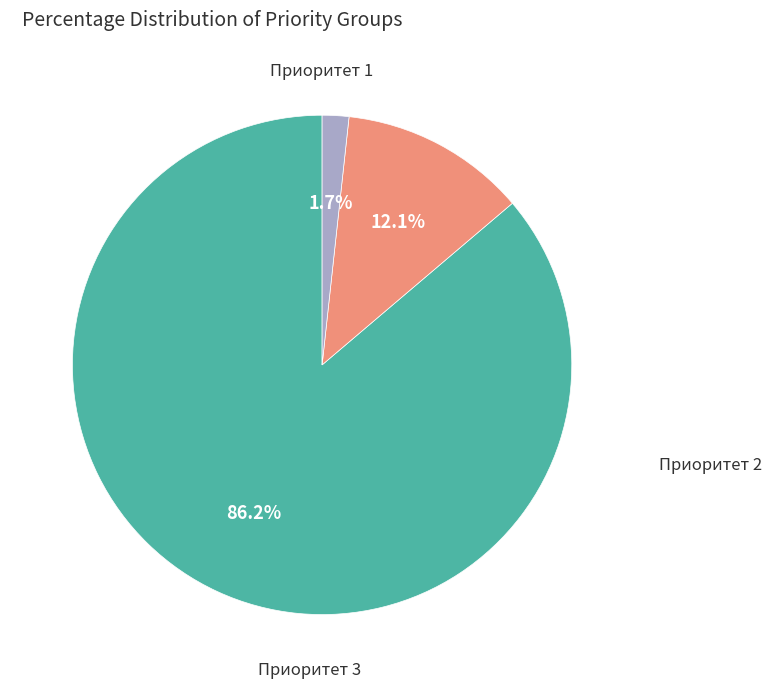

To the nearest percent, what percentage of the pie is Приоритет 2?

12%